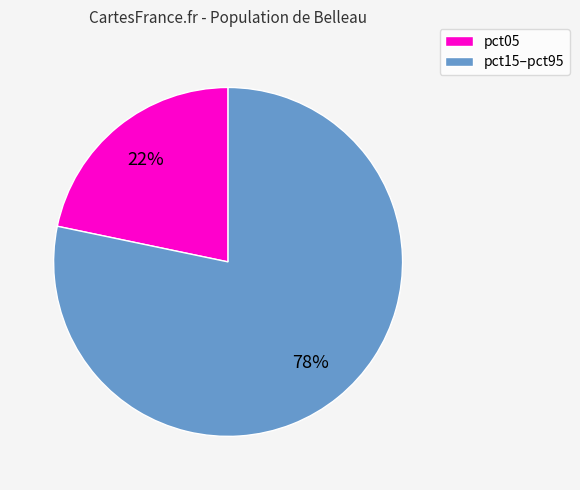

Does any single category account for the majority?

Yes